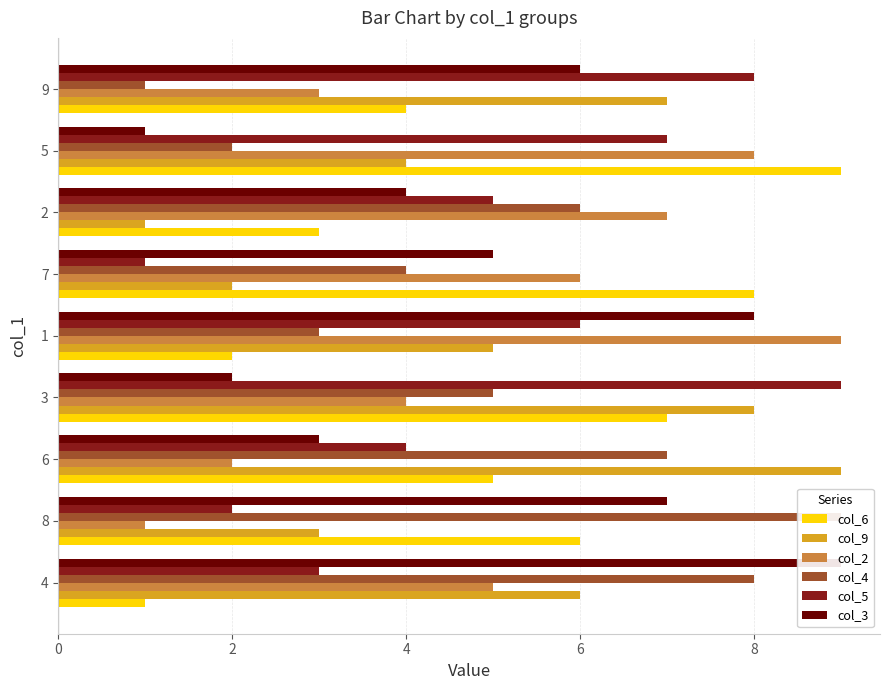

Which series changed the most between 3 and 5?

col_9